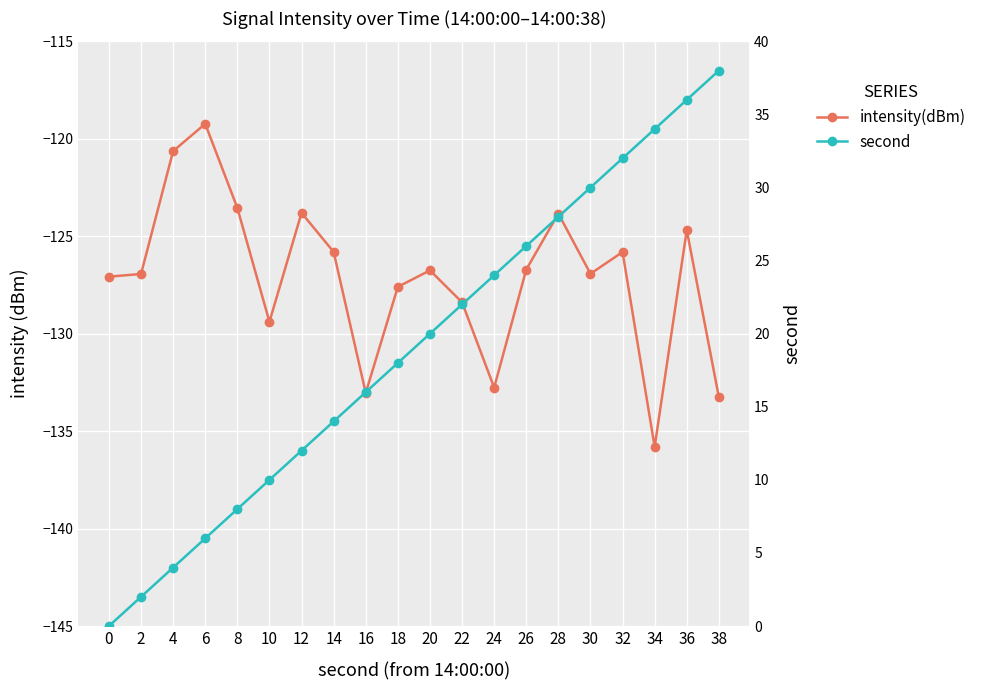

Reading left to right, list all the values displayed in this chart.

intensity(dBm): 0=-127.1	2=-126.9	4=-120.6	6=-119.2	8=-123.5	10=-129.4	12=-123.8	14=-125.8	16=-133.0	18=-127.6	20=-126.8	22=-128.4	24=-132.8	26=-126.7	28=-123.8	30=-126.9	32=-125.8	34=-135.8	36=-124.7	38=-133.3
second: 0=0.0	2=2.0	4=4.0	6=6.0	8=8.0	10=10.0	12=12.0	14=14.0	16=16.0	18=18.0	20=20.0	22=22.0	24=24.0	26=26.0	28=28.0	30=30.0	32=32.0	34=34.0	36=36.0	38=38.0